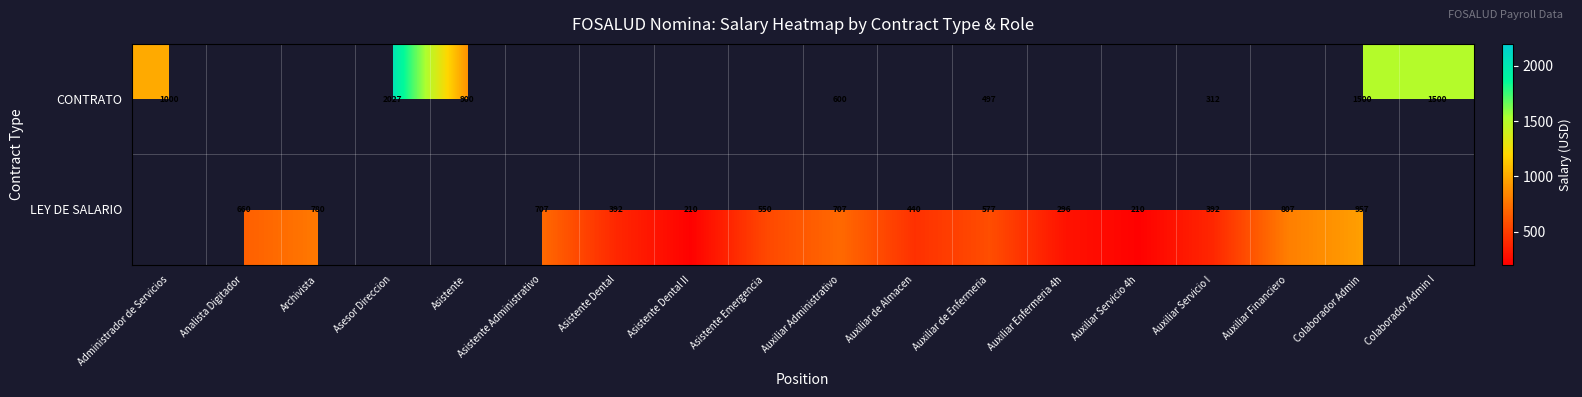

The value of CONTRATO at Auxiliar Servicio I is 312. True or false?

True